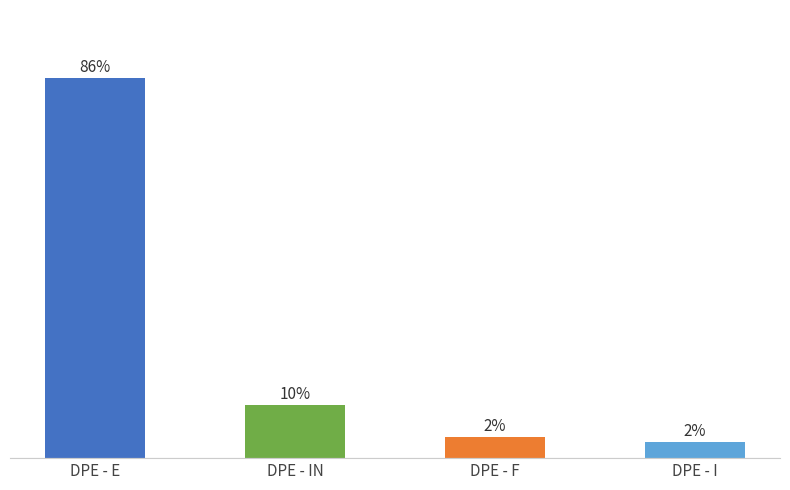

What position from the left is DPE - IN?

2